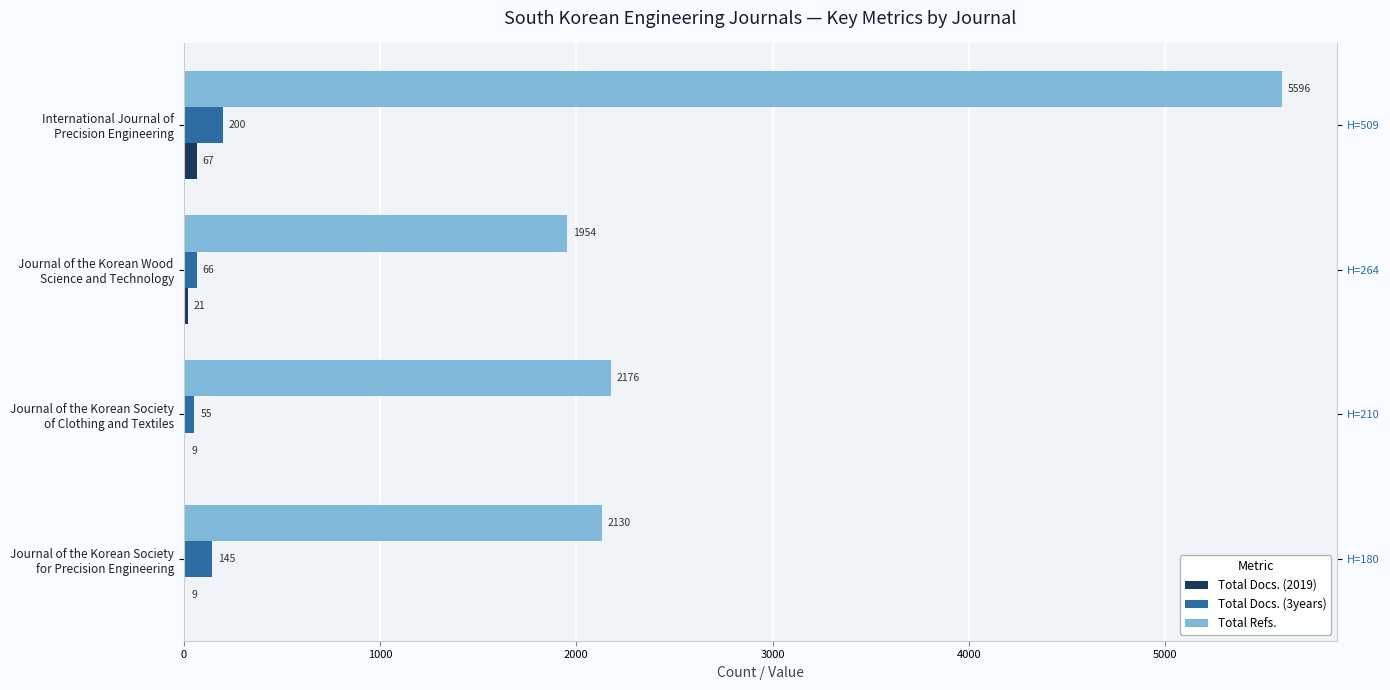

What is the sum of all Total Docs. (2019) values?

106